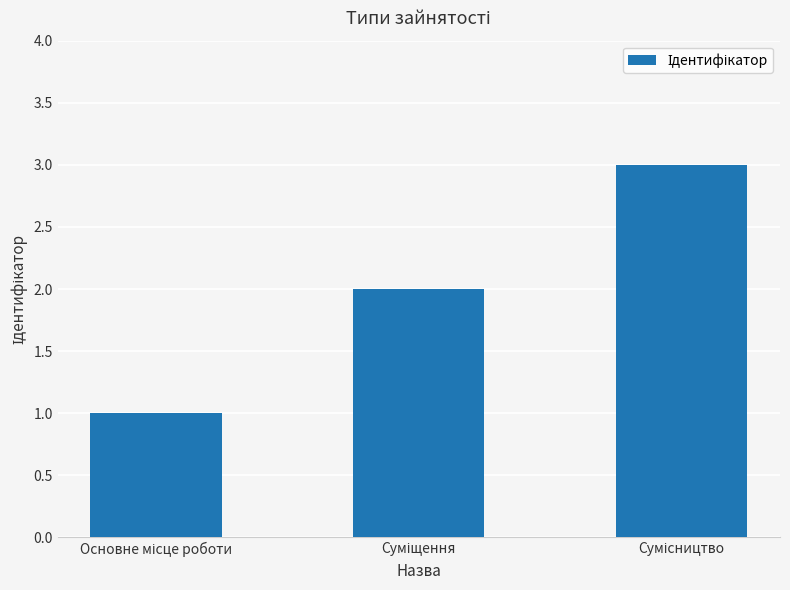

Does the chart contain any negative values?

No